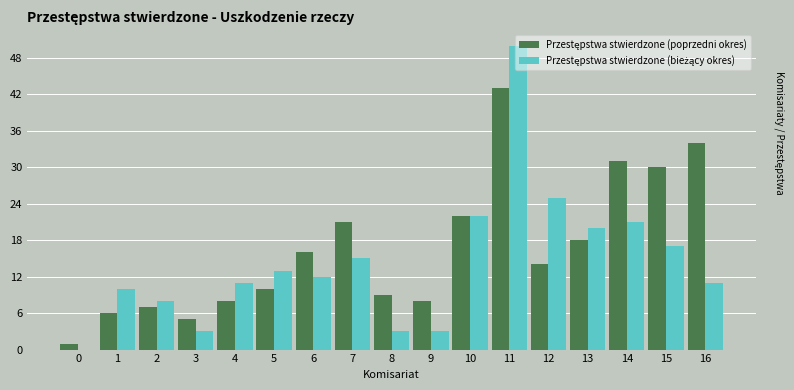

At which category is the sum across all series the highest?

11